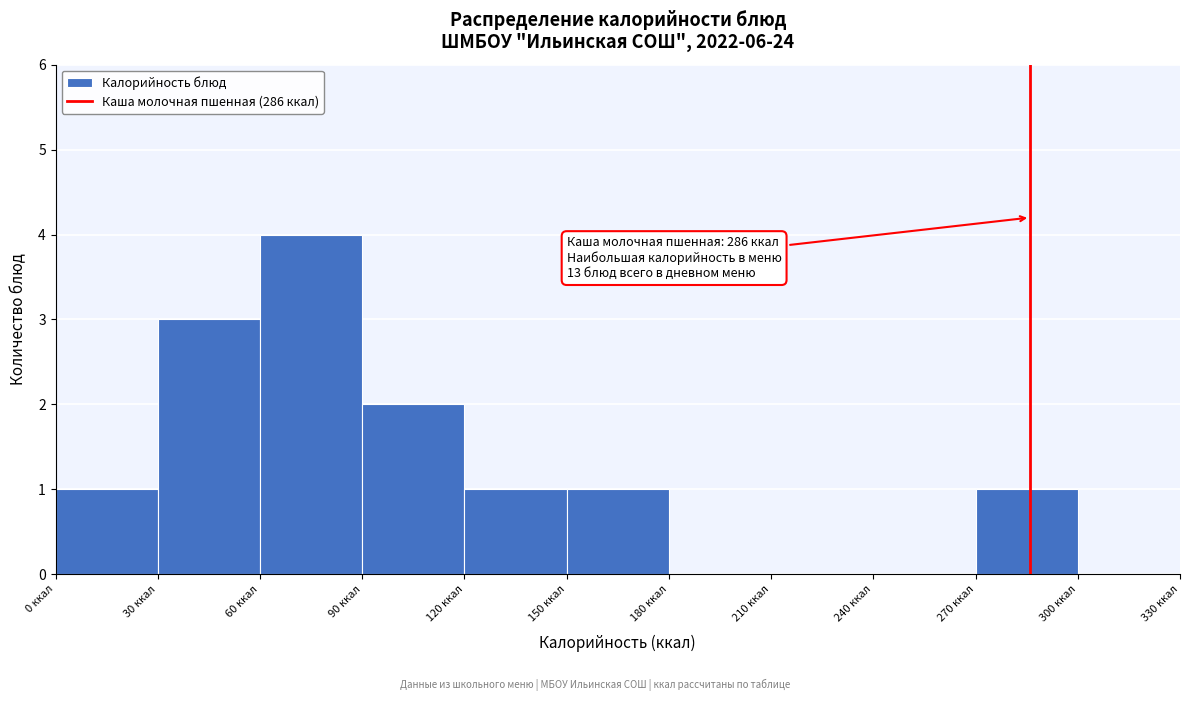

Which range on the x-axis has the tallest bar?

60 to 90